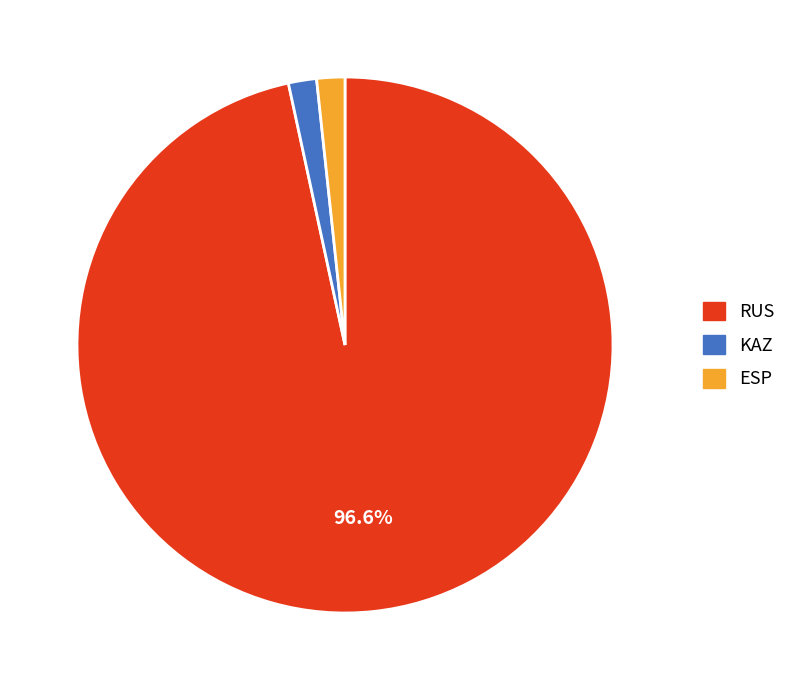

The ESP slice represents 7% of the pie. True or false?

False